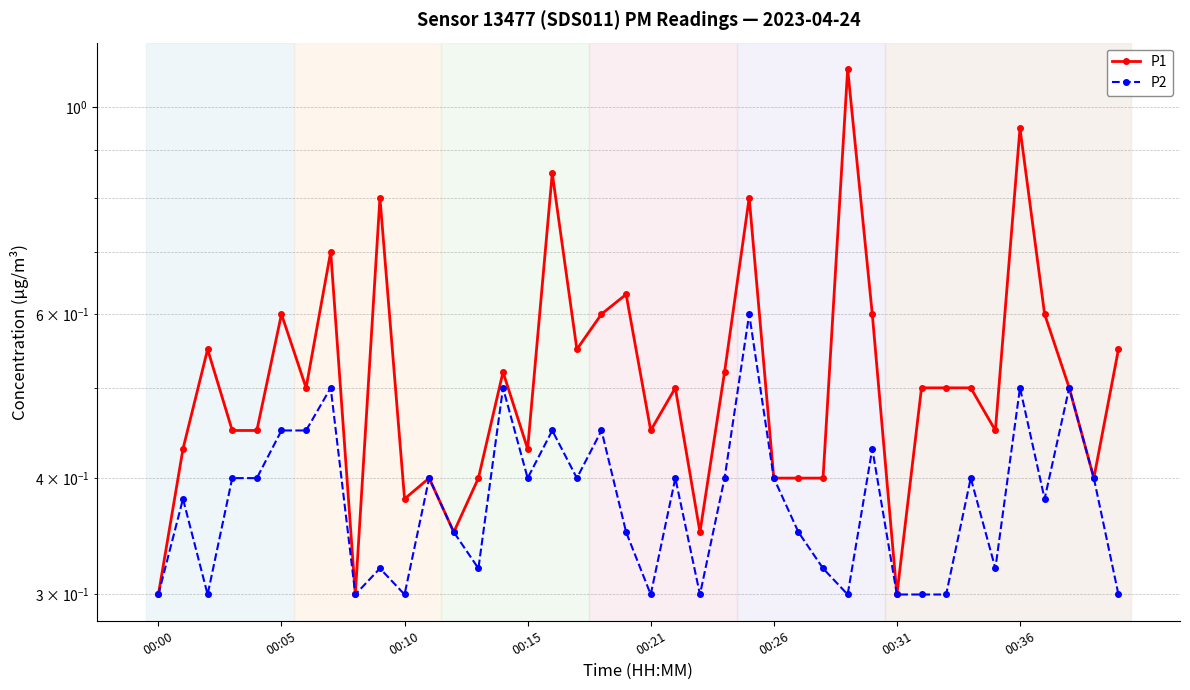

Reading right to left, transcribe all the data shown in this chart.

P1: 0.6	0.4	0.5	0.6	0.9	0.5	0.5	0.5	0.5	0.3	0.6	1.1	0.4	0.4	0.4	0.8	0.5	0.3	0.5	0.5	0.6	0.6	0.6	0.8	0.4	0.5	0.4	0.3	0.4	0.4	0.8	0.3	0.7	0.5	0.6	0.5	0.5	0.6	0.4	0.3
P2: 0.3	0.4	0.5	0.4	0.5	0.3	0.4	0.3	0.3	0.3	0.4	0.3	0.3	0.3	0.4	0.6	0.4	0.3	0.4	0.3	0.3	0.5	0.4	0.5	0.4	0.5	0.3	0.3	0.4	0.3	0.3	0.3	0.5	0.5	0.5	0.4	0.4	0.3	0.4	0.3